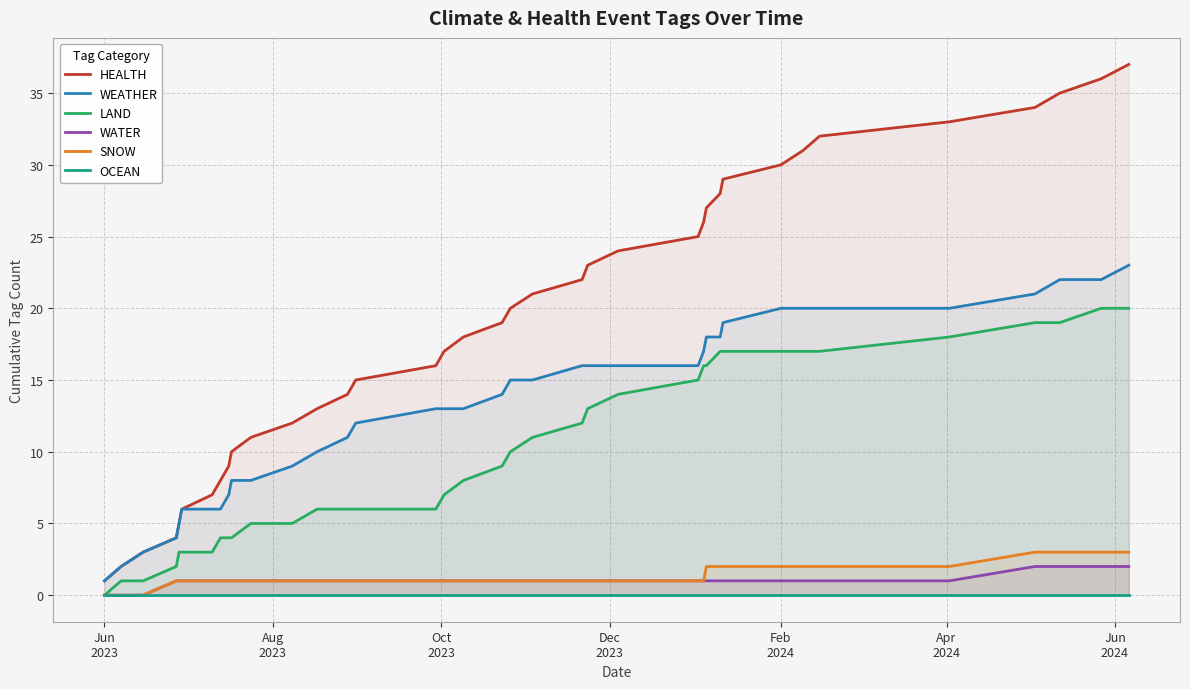

What is the average value of the WEATHER series?

13